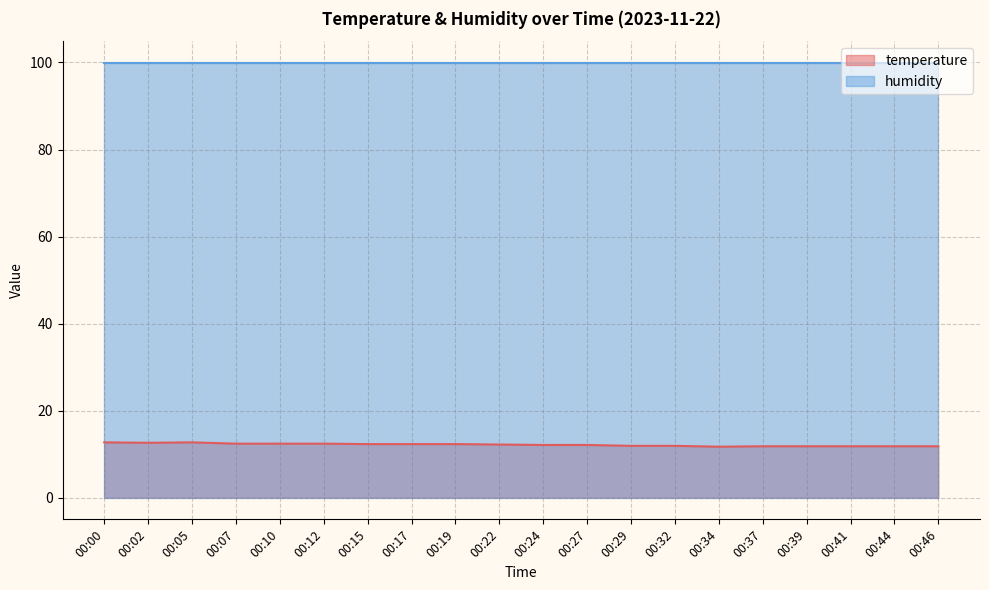

How many lines are shown in the chart?

2